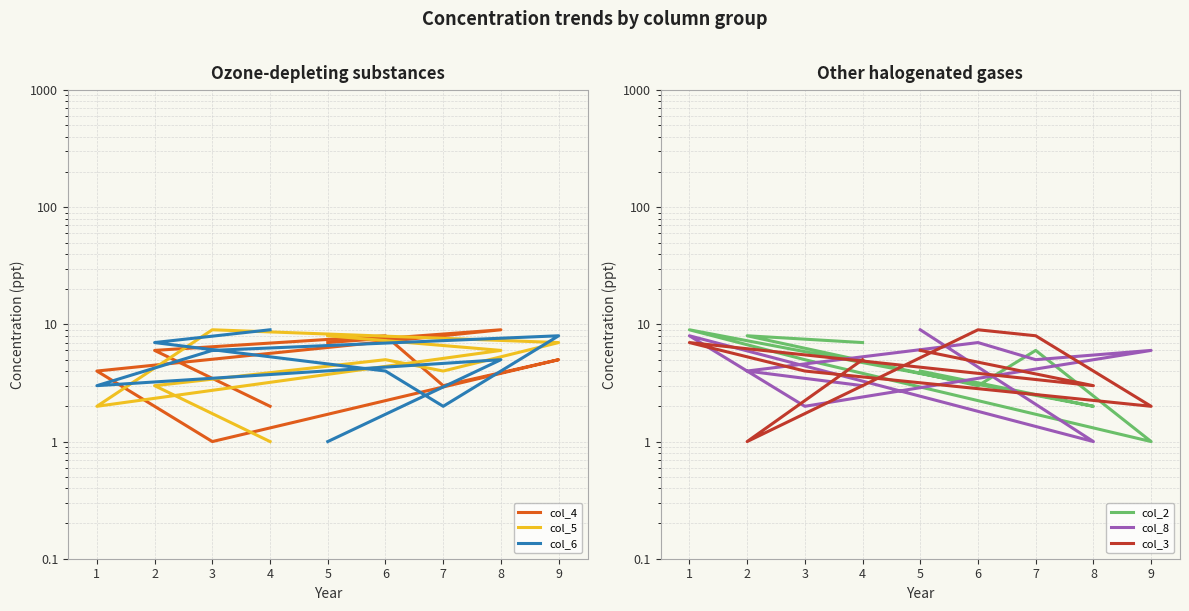

Which series changed the most between 8 and 7?

col_4